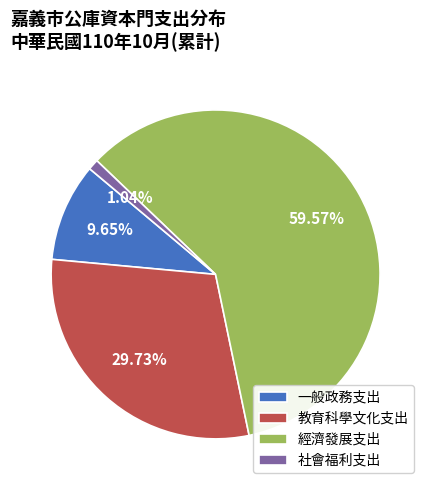

How many slices are in this pie chart?

4